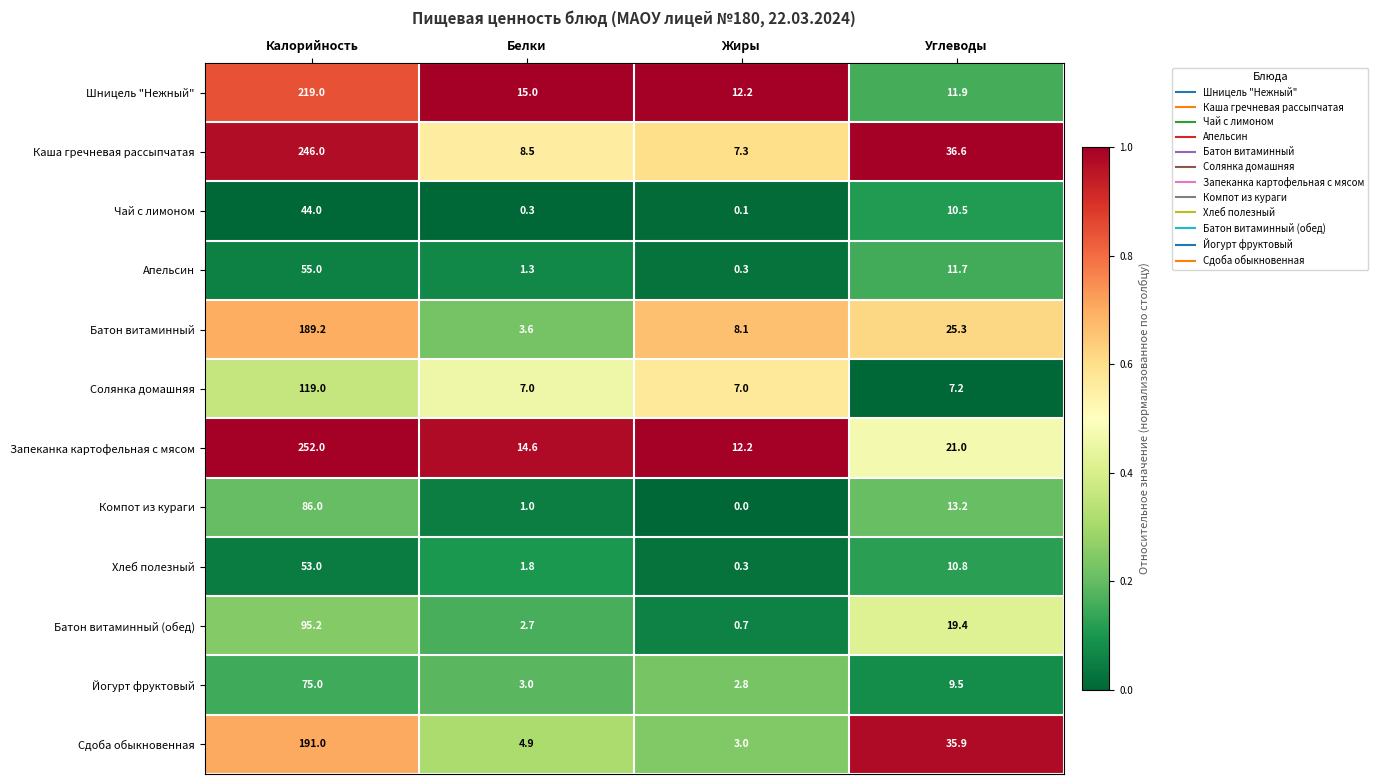

What is the difference between the Шницель "Нежный" values at Калорийность and Жиры?

206.8